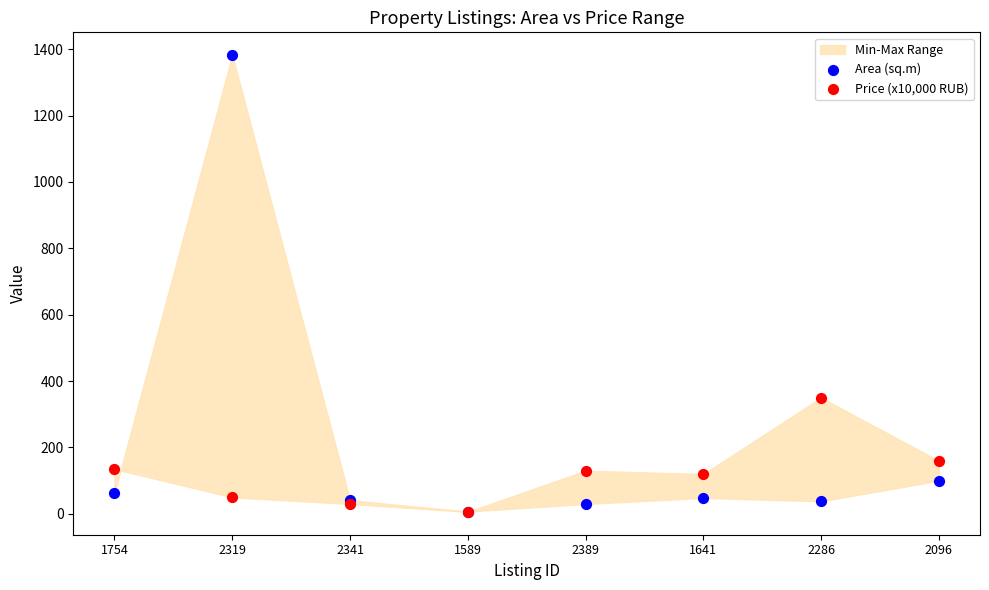

Across all series, what Y value is closest to 694?

350